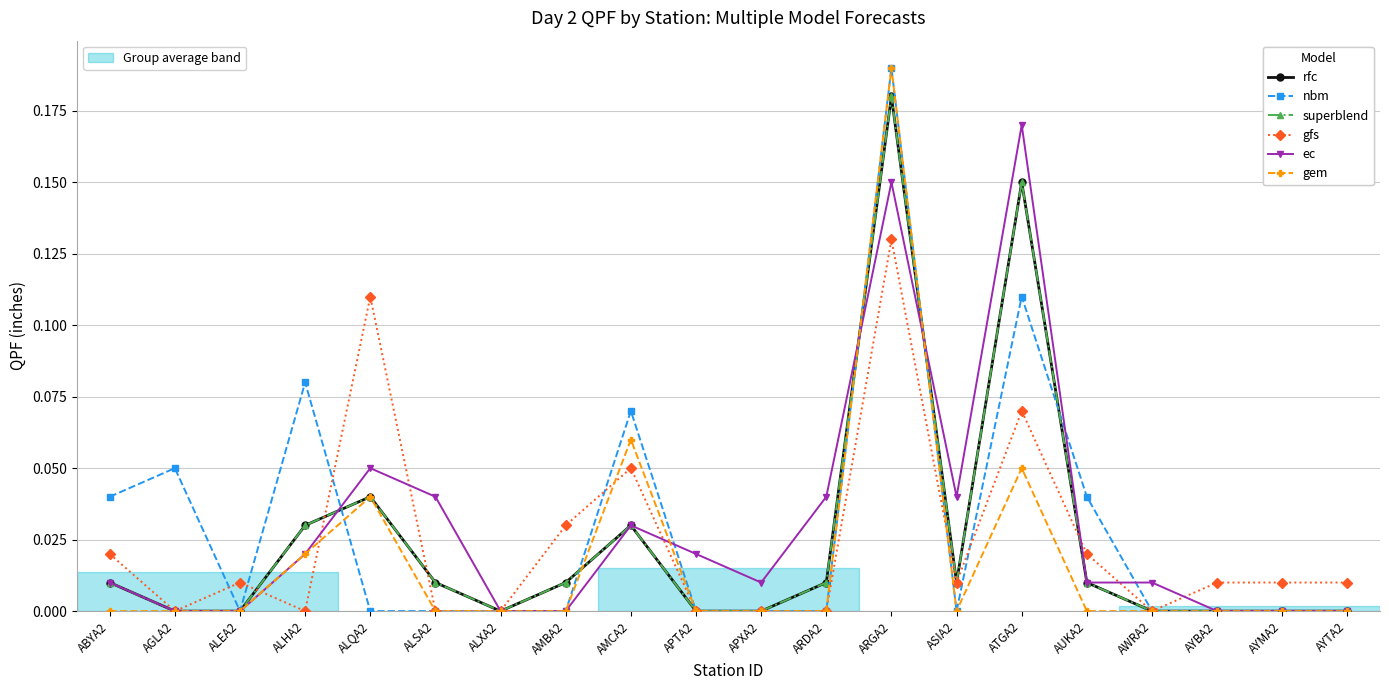

Reading right to left, list all the values displayed in this chart.

rfc: AYTA2=0.0	AYMA2=0.0	AYBA2=0.0	AWRA2=0.0	AUKA2=0.0	ATGA2=0.1	ASIA2=0.0	ARGA2=0.2	ARDA2=0.0	APXA2=0.0	APTA2=0.0	AMCA2=0.0	AMBA2=0.0	ALXA2=0.0	ALSA2=0.0	ALQA2=0.0	ALHA2=0.0	ALEA2=0.0	AGLA2=0.0	ABYA2=0.0
nbm: AYTA2=0.0	AYMA2=0.0	AYBA2=0.0	AWRA2=0.0	AUKA2=0.0	ATGA2=0.1	ASIA2=0.0	ARGA2=0.2	ARDA2=0.0	APXA2=0.0	APTA2=0.0	AMCA2=0.1	AMBA2=0.0	ALXA2=0.0	ALSA2=0.0	ALQA2=0.0	ALHA2=0.1	ALEA2=0.0	AGLA2=0.1	ABYA2=0.0
superblend: AYTA2=0.0	AYMA2=0.0	AYBA2=0.0	AWRA2=0.0	AUKA2=0.0	ATGA2=0.1	ASIA2=0.0	ARGA2=0.2	ARDA2=0.0	APXA2=0.0	APTA2=0.0	AMCA2=0.0	AMBA2=0.0	ALXA2=0.0	ALSA2=0.0	ALQA2=0.0	ALHA2=0.0	ALEA2=0.0	AGLA2=0.0	ABYA2=0.0
gfs: AYTA2=0.0	AYMA2=0.0	AYBA2=0.0	AWRA2=0.0	AUKA2=0.0	ATGA2=0.1	ASIA2=0.0	ARGA2=0.1	ARDA2=0.0	APXA2=0.0	APTA2=0.0	AMCA2=0.1	AMBA2=0.0	ALXA2=0.0	ALSA2=0.0	ALQA2=0.1	ALHA2=0.0	ALEA2=0.0	AGLA2=0.0	ABYA2=0.0
ec: AYTA2=0.0	AYMA2=0.0	AYBA2=0.0	AWRA2=0.0	AUKA2=0.0	ATGA2=0.2	ASIA2=0.0	ARGA2=0.1	ARDA2=0.0	APXA2=0.0	APTA2=0.0	AMCA2=0.0	AMBA2=0.0	ALXA2=0.0	ALSA2=0.0	ALQA2=0.1	ALHA2=0.0	ALEA2=0.0	AGLA2=0.0	ABYA2=0.0
gem: AYTA2=0.0	AYMA2=0.0	AYBA2=0.0	AWRA2=0.0	AUKA2=0.0	ATGA2=0.1	ASIA2=0.0	ARGA2=0.2	ARDA2=0.0	APXA2=0.0	APTA2=0.0	AMCA2=0.1	AMBA2=0.0	ALXA2=0.0	ALSA2=0.0	ALQA2=0.0	ALHA2=0.0	ALEA2=0.0	AGLA2=0.0	ABYA2=0.0